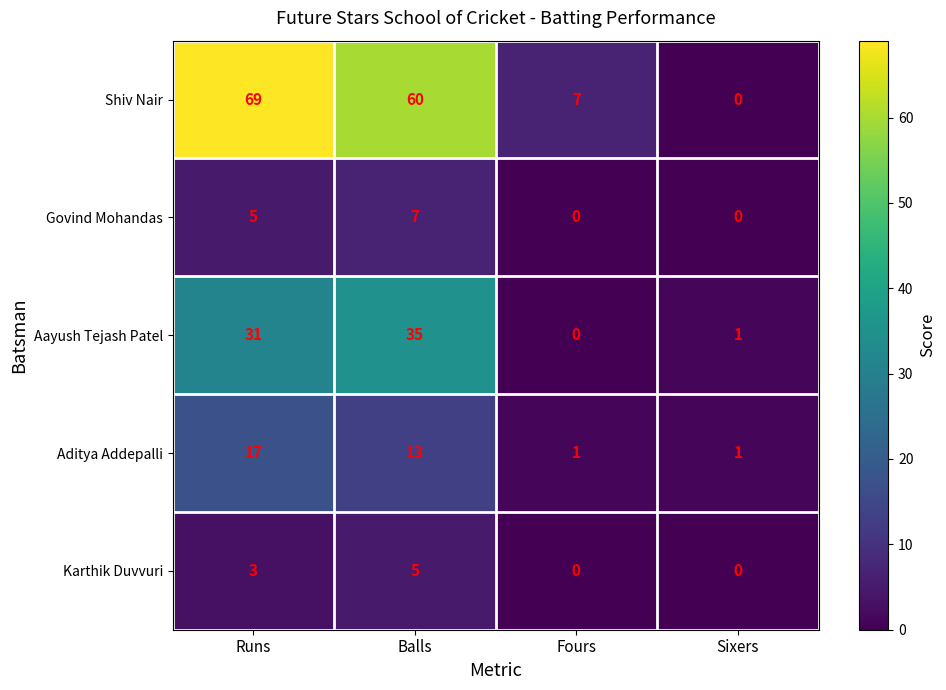

At Balls, list the series in order from largest to smallest.

Shiv Nair, Aayush Tejash Patel, Aditya Addepalli, Govind Mohandas, Karthik Duvvuri